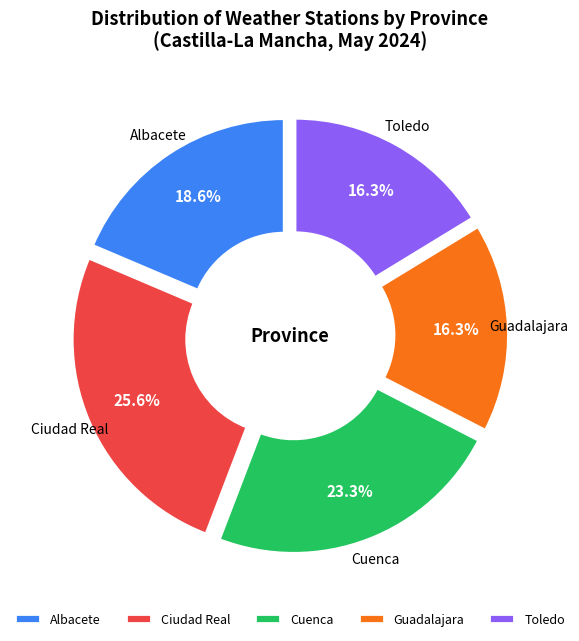

How many slices are in this pie chart?

5